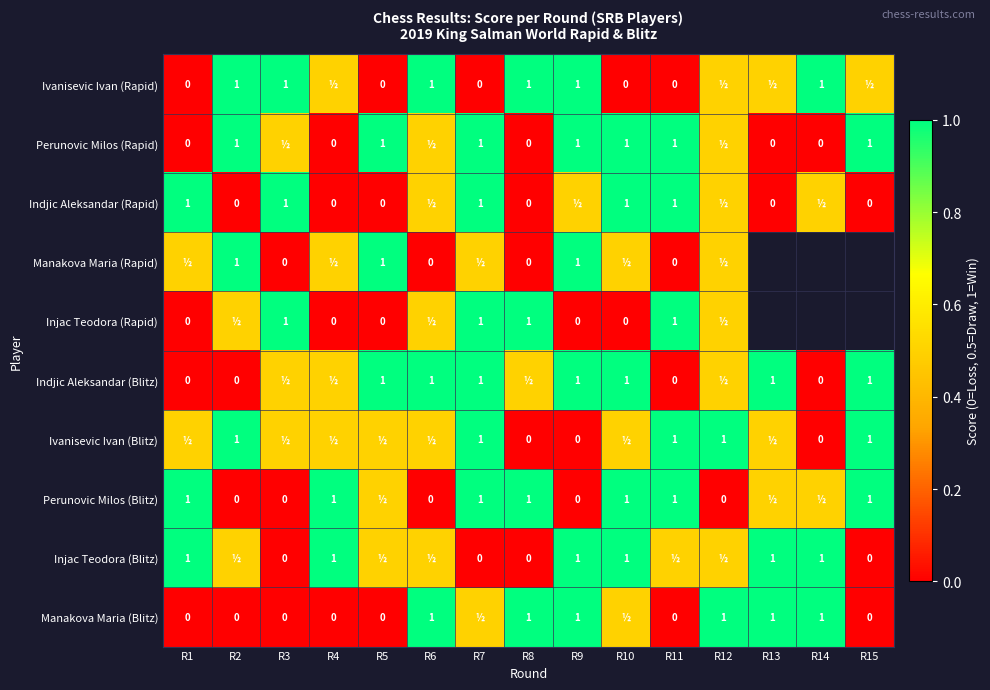

The Injac Teodora (Rapid) series shows 1.0 at R7. True or false?

True